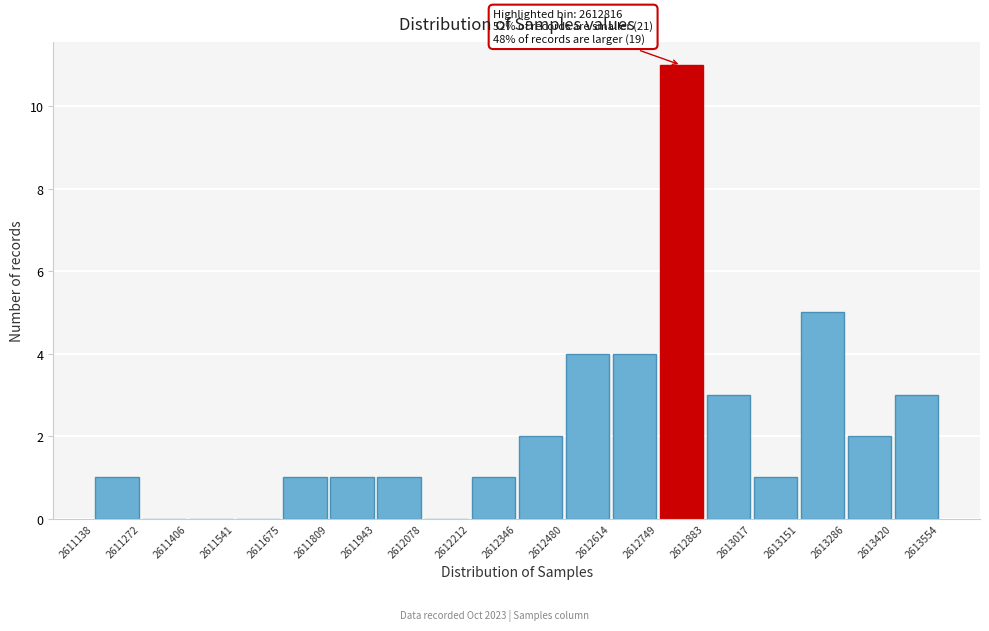

Which range on the x-axis has the tallest bar?

2612749 to 2612883